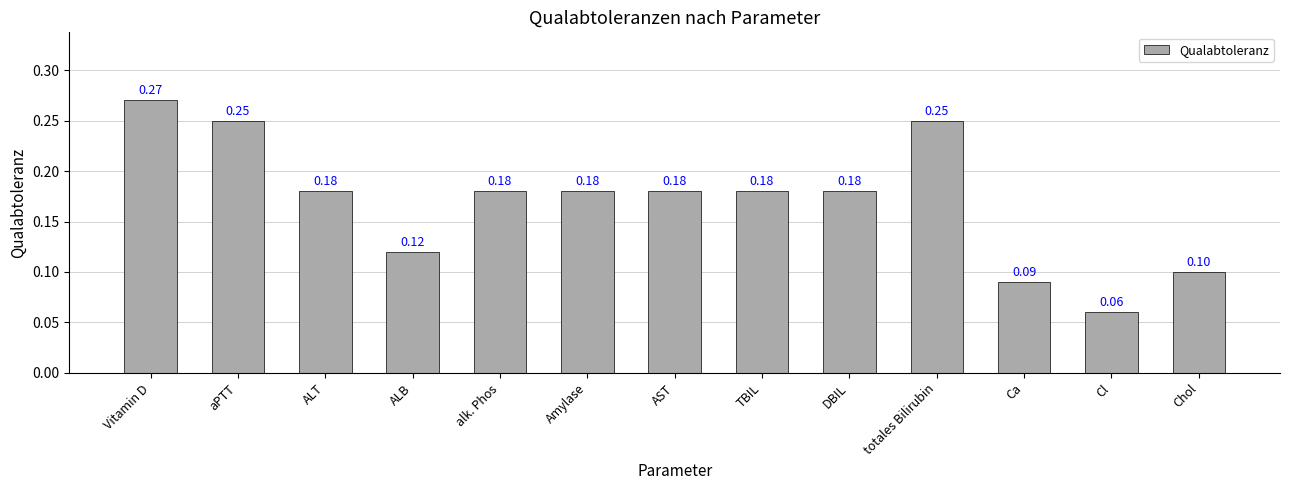

What is the sum of all values?

2.2